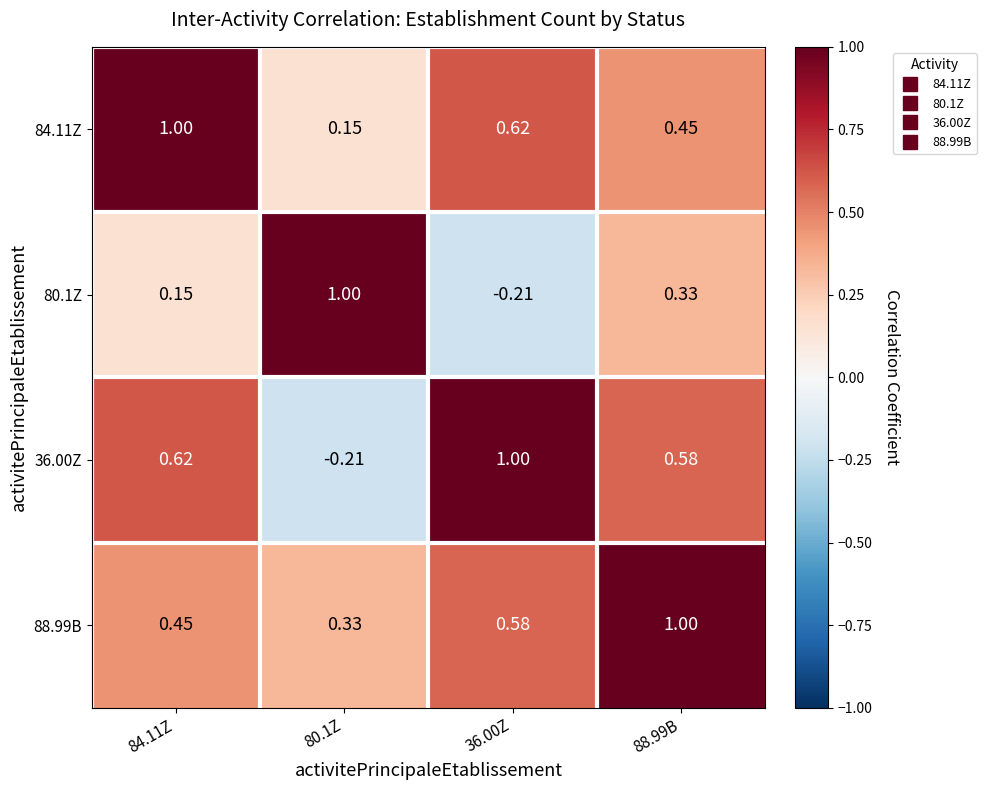

How many negative values does the 80.1Z series have?

1